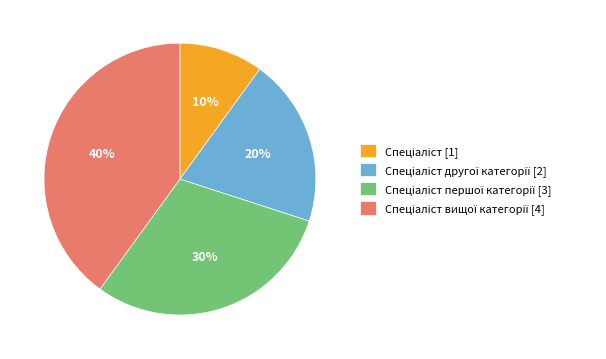

To the nearest percent, what is the average slice percentage?

25%